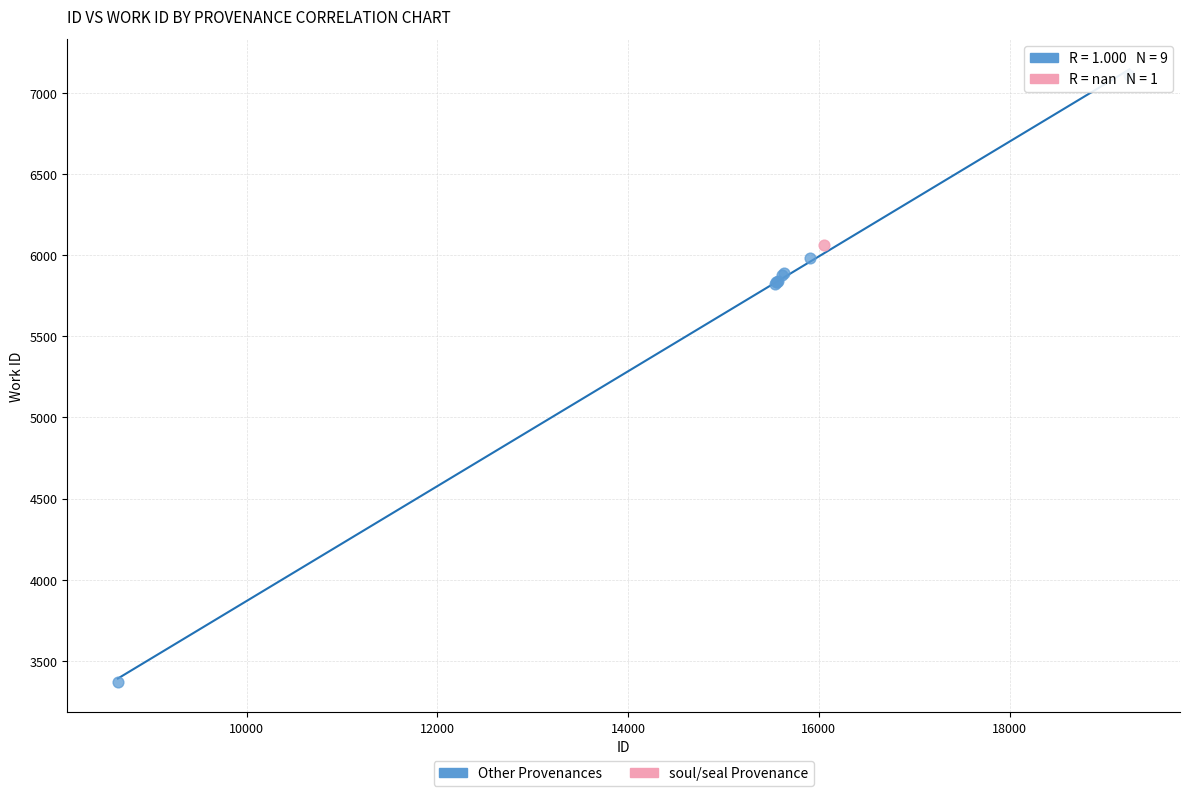

What are all the series names shown in the legend?

Other Provenances, soul/seal Provenance